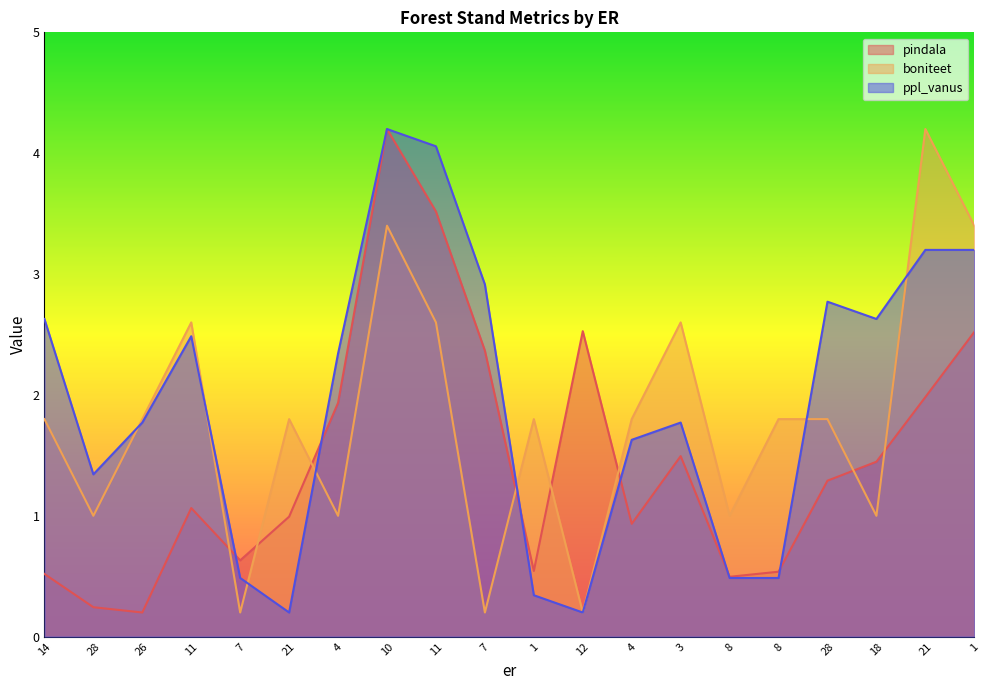

What is the label of the 6th point from the left?

21